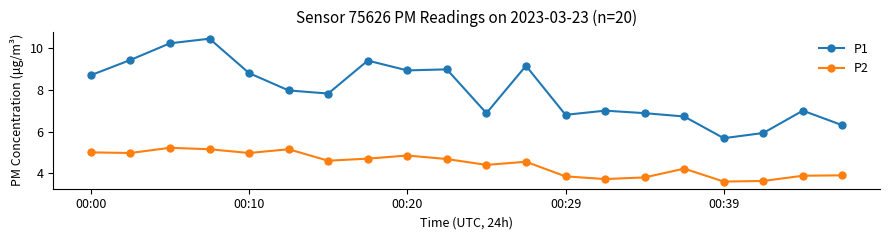

True or false: P1 and P2 intersect in this chart.

False